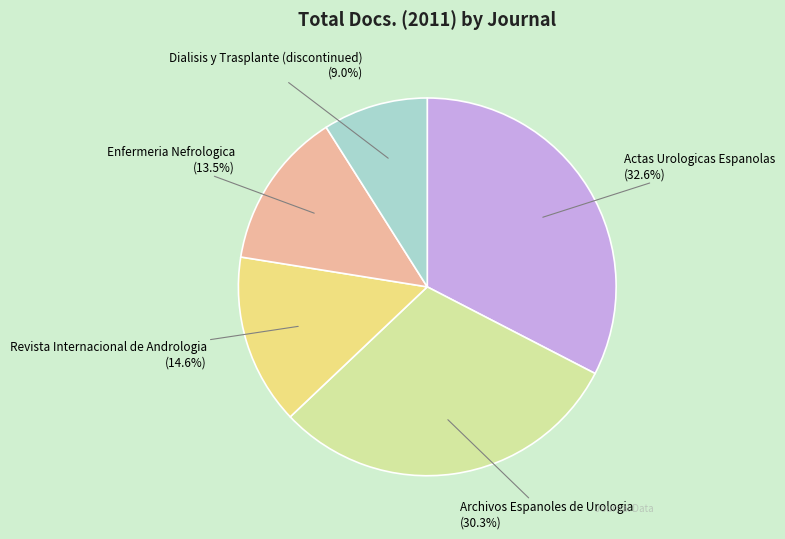

How many slices are in this pie chart?

5